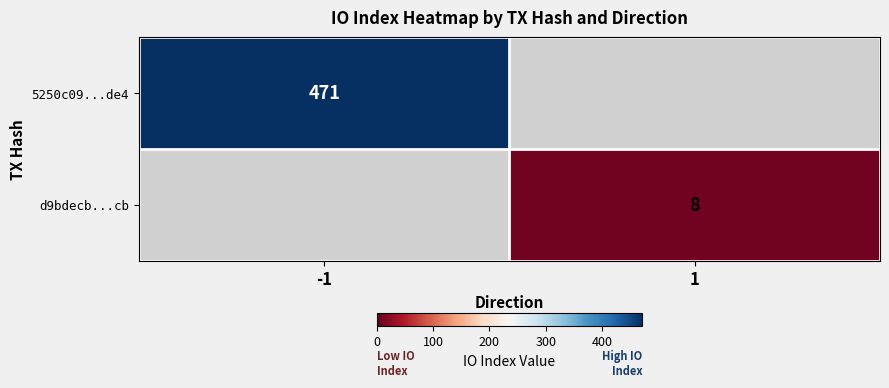

True or false: 5250c09...de4 has a value of 471 at -1.

True